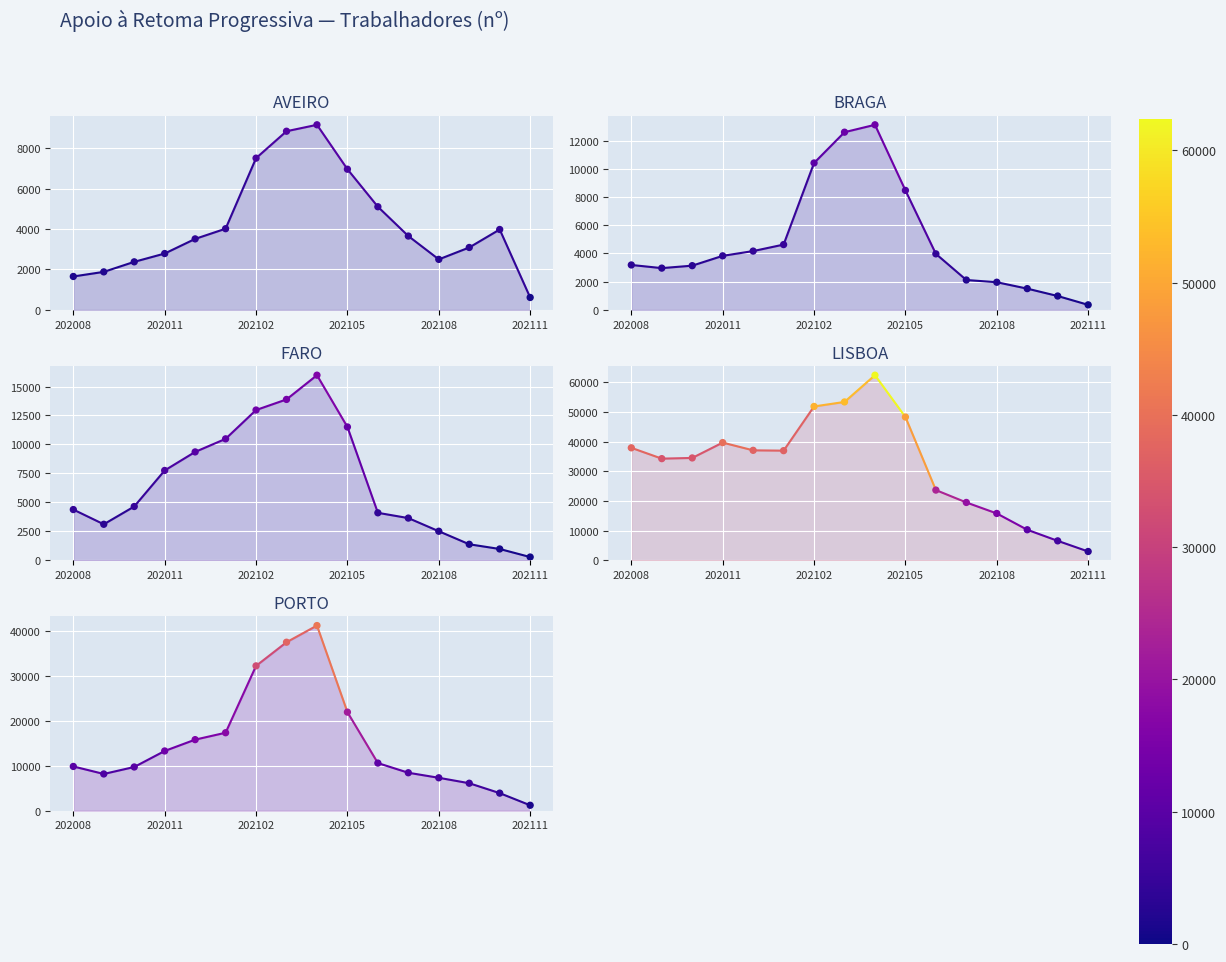

Which series has the largest Y range (max minus min)?

LISBOA